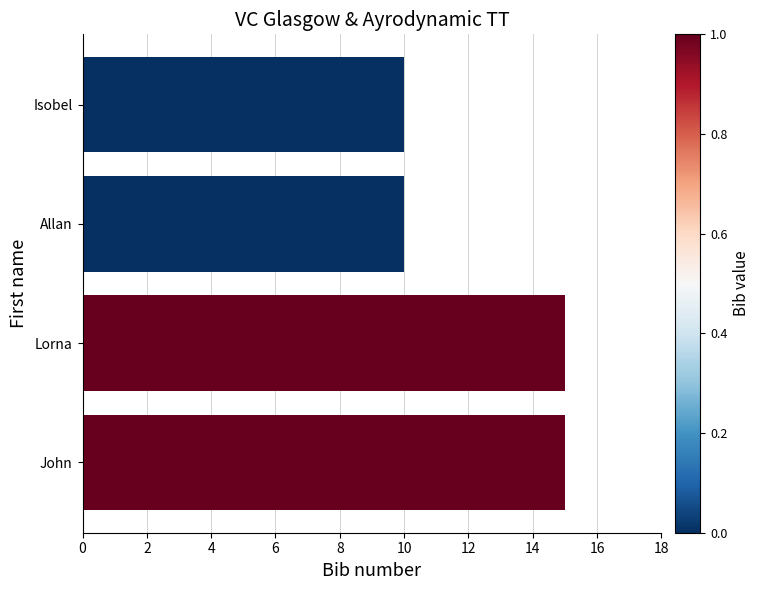

What is the value of the 4th bar from the top?

15